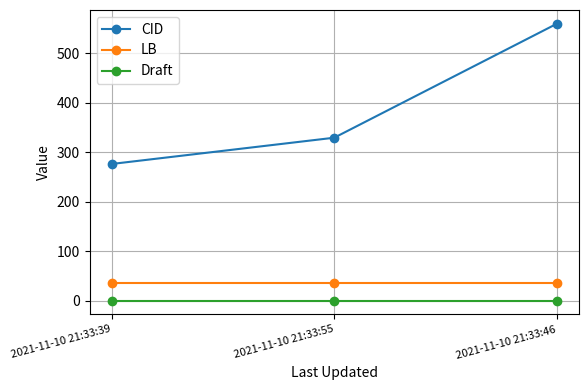

Between 2021-11-10 21:33:39 and 2021-11-10 21:33:55, which series saw the biggest shift?

CID